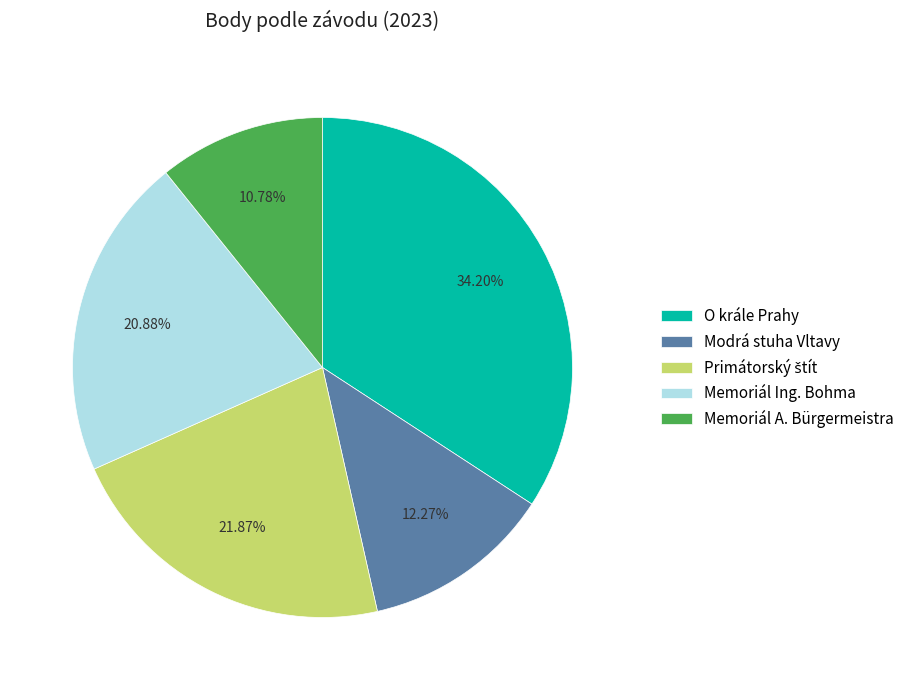

To the nearest percent, what is the average slice percentage?

20%